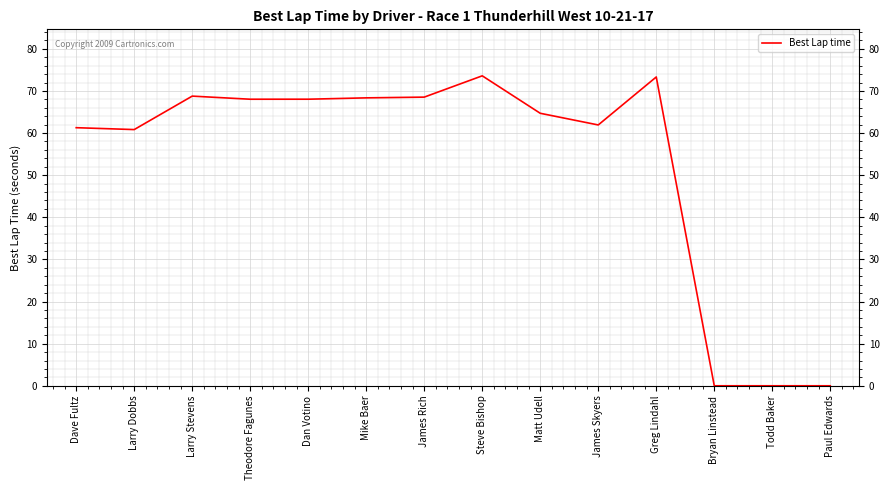

What is the maximum value shown in the chart?

73.6